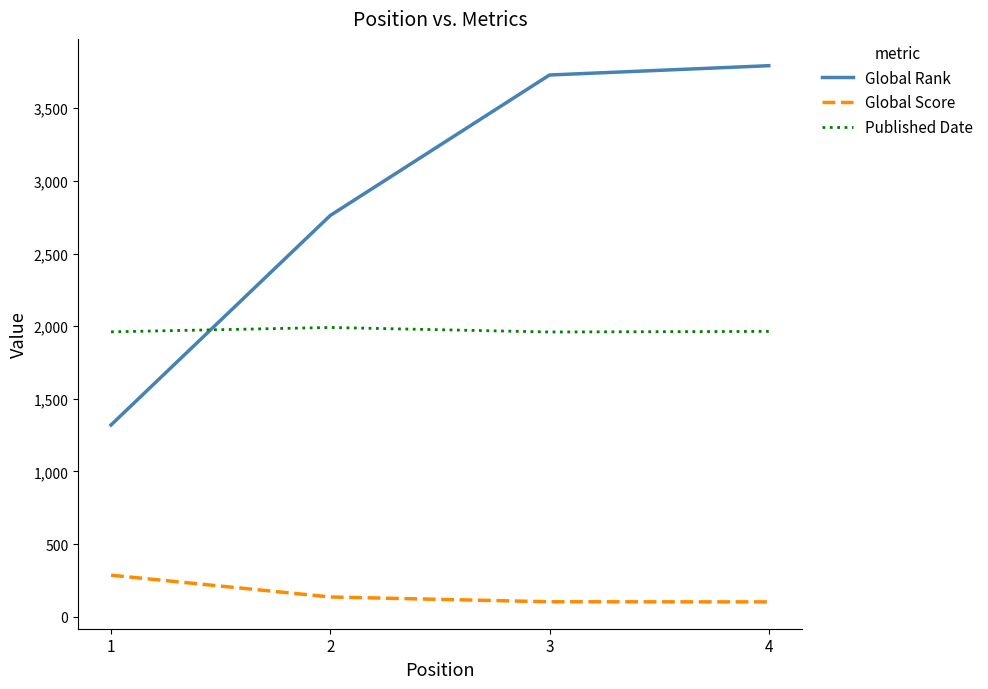

Which series ends up on top after the final intersection of Published Date and Global Rank?

Global Rank